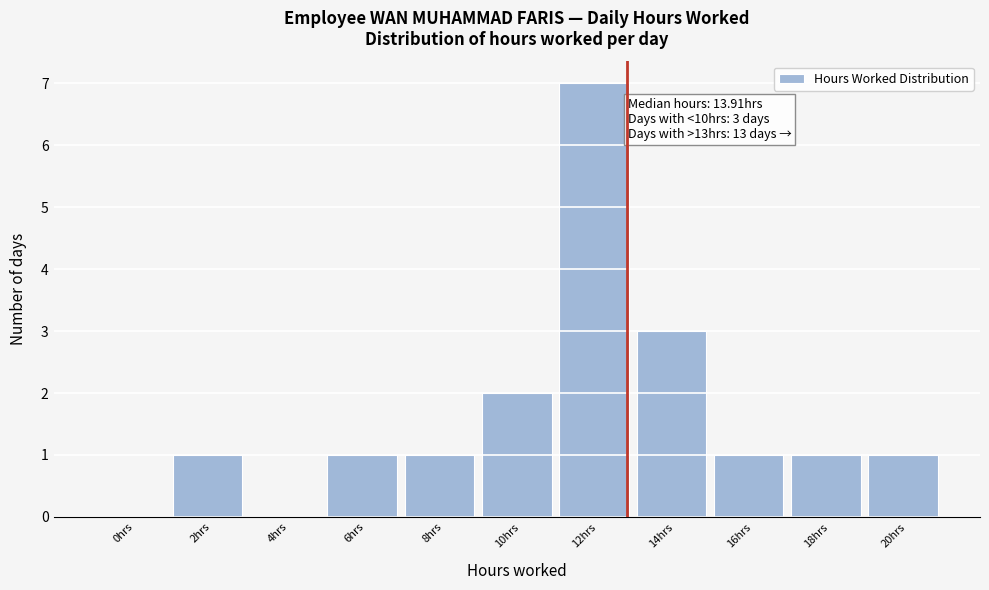

Reading left to right, list all the values displayed in this chart.

0hrs=0	2hrs=1	4hrs=0	6hrs=1	8hrs=1	10hrs=2	12hrs=7	14hrs=3	16hrs=1	18hrs=1	20hrs=1